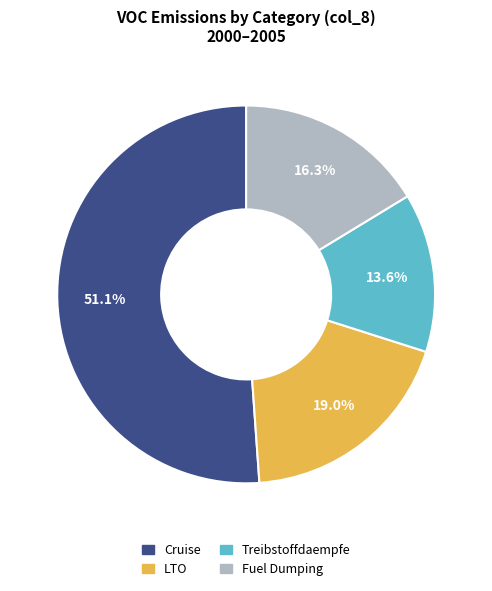

How many slices are in this pie chart?

4